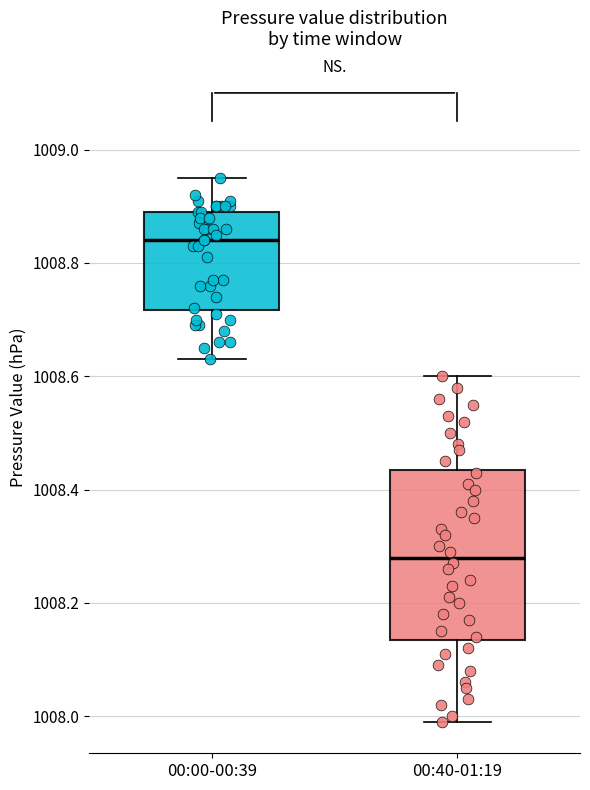

Reading left to right, transcribe this box plot: for each box, give where its median line is, the range the box spans, and where its two whiskers end, as read against the y-axis. The values are not printed on the chart, so give them approximately, as read against the axis.

00:00-00:39: median 1008.84, box 1008.72 to 1008.90, whiskers 1008.64 to 1008.96
00:40-01:19: median 1008.28, box 1008.14 to 1008.44, whiskers 1008.00 to 1008.60